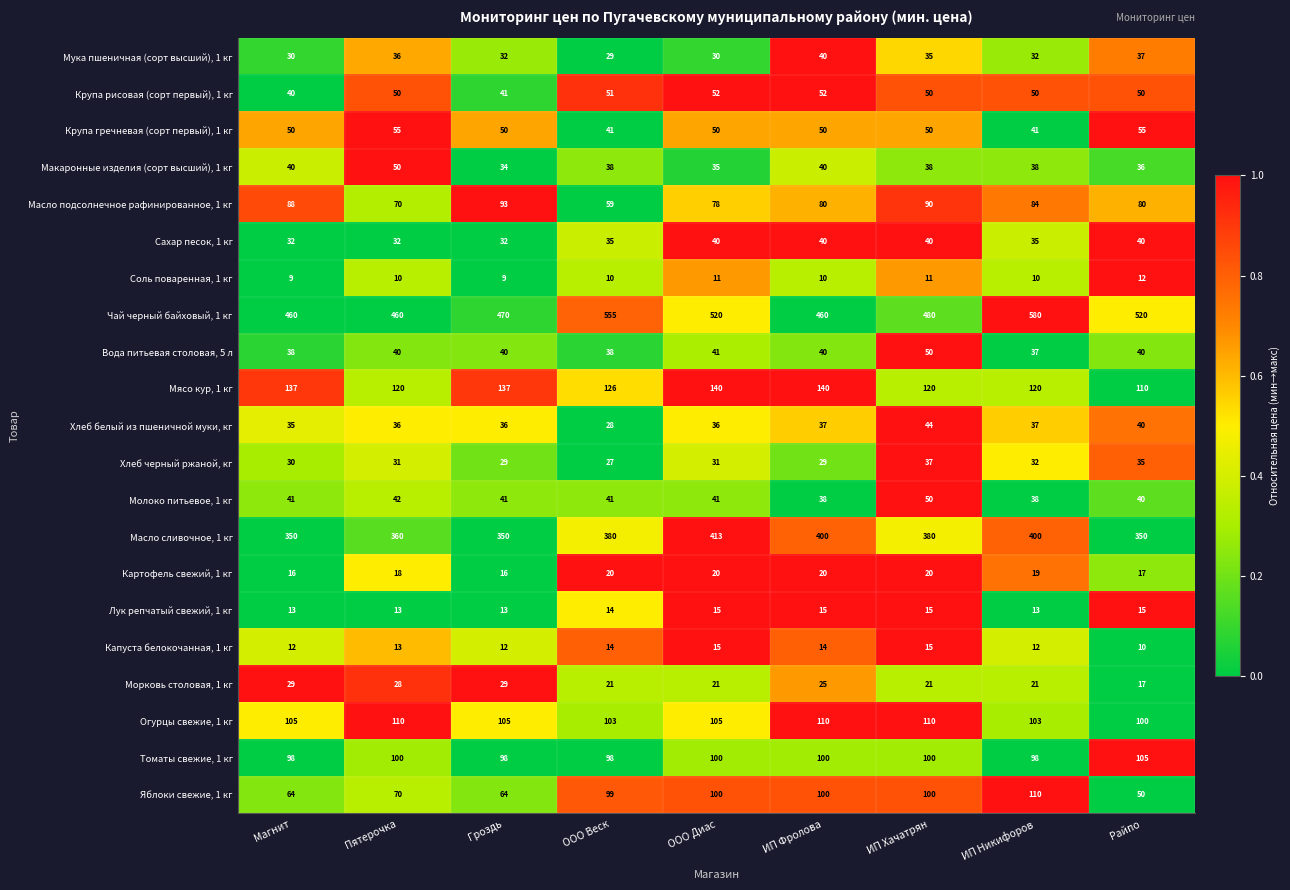

At which label does Яблоки свежие, 1 кг reach its minimum?

Райпо